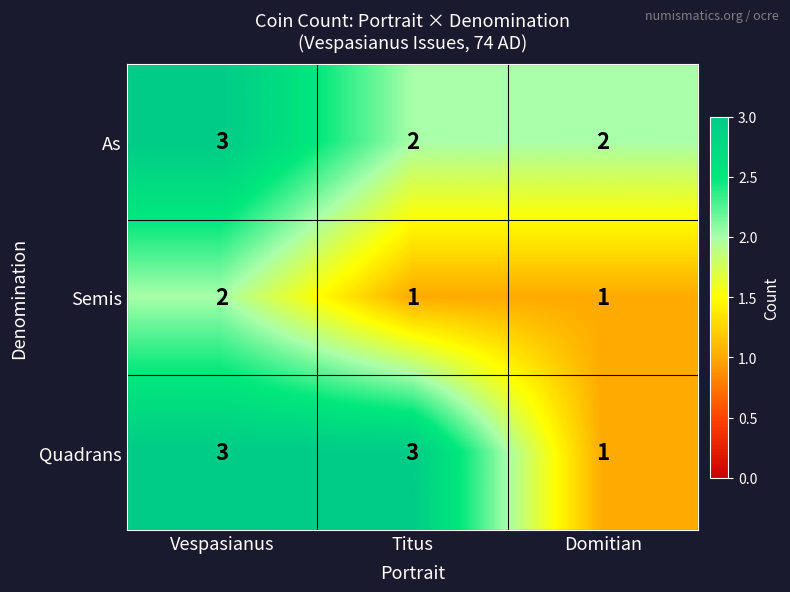

Which series has the largest range (max minus min)?

Quadrans